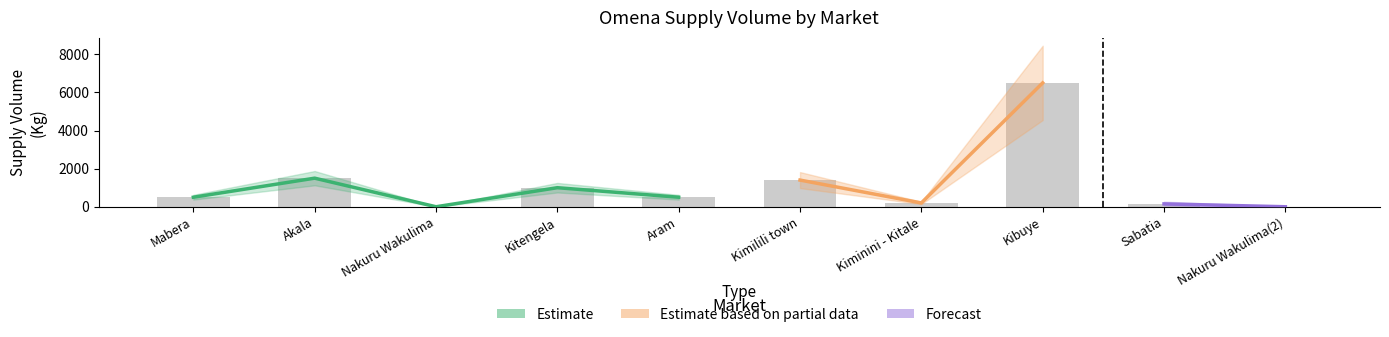

Which label corresponds to the largest value in the chart?

Kibuye